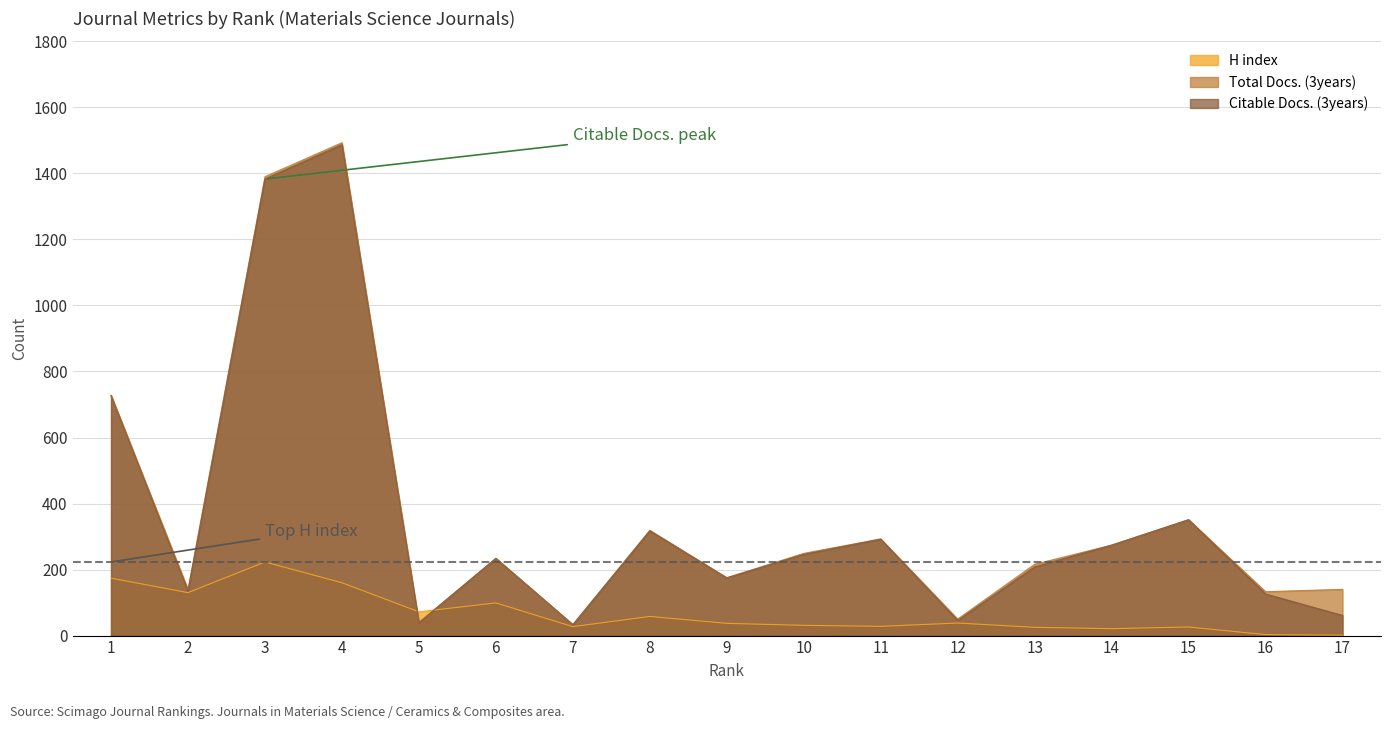

Reading left to right, extract all data points from this chart.

H index: 174	130	223	160	72	99	27	58	37	31	28	38	25	21	26	3	1
Total Docs. (3years): 728	140	1390	1493	40	234	33	319	175	249	293	50	216	274	351	133	140
Citable Docs. (3years): 727	135	1383	1487	39	234	33	317	175	246	292	46	208	274	351	126	61